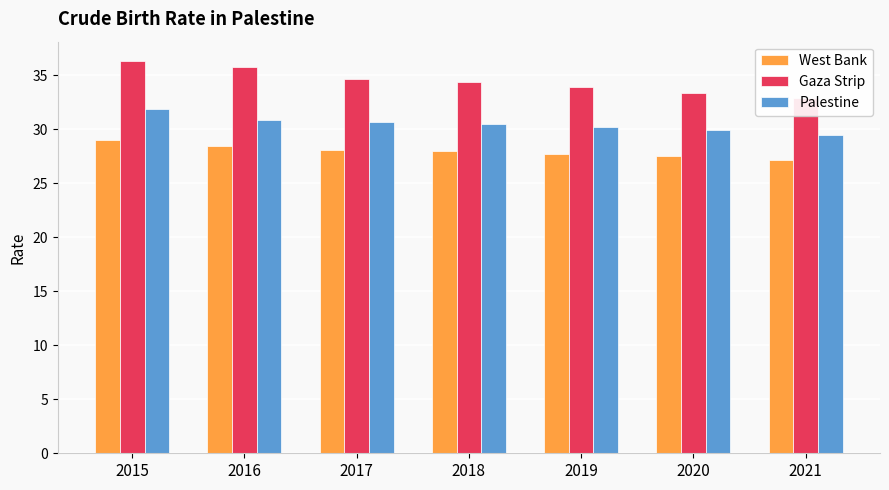

Which label corresponds to the smallest value in the chart?

2021